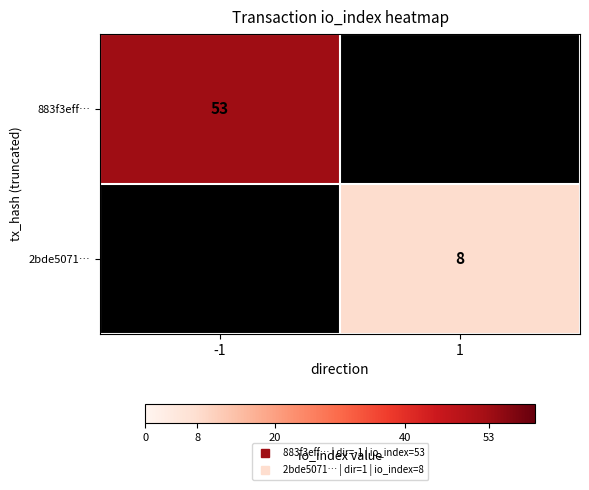

At how many categories does at least one series exceed 26?

1